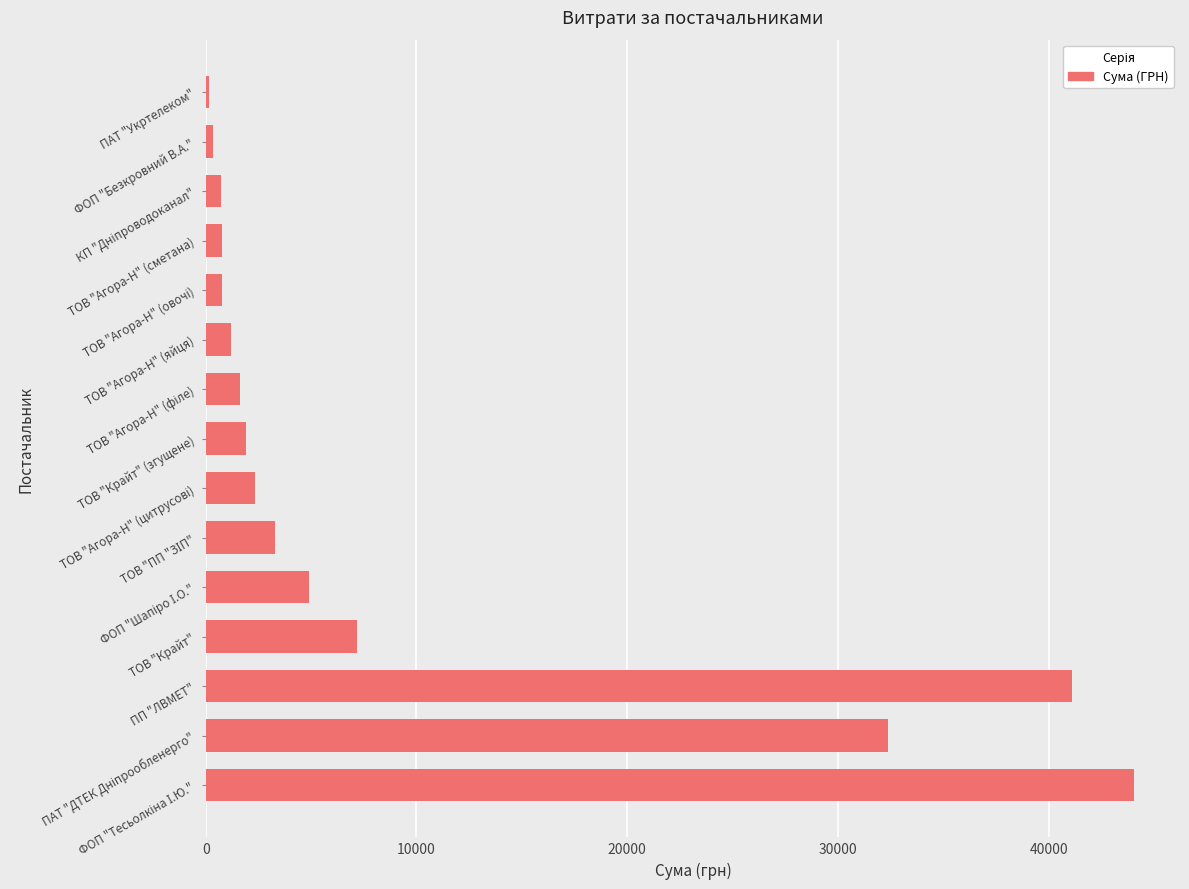

What is the sum of all values?

142741.0